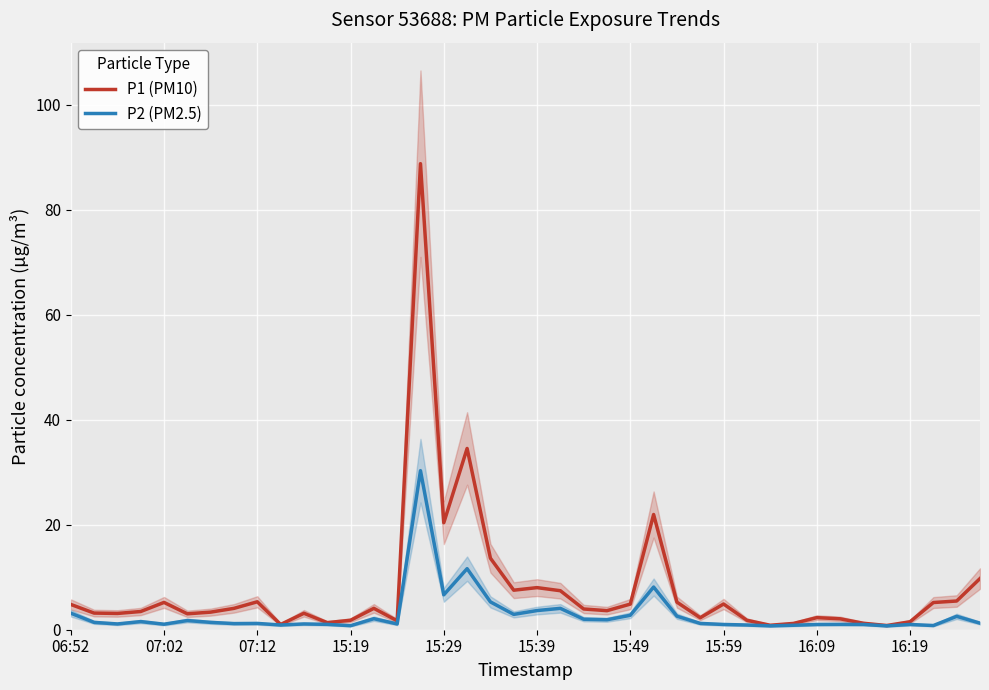

What is the maximum value for P2 (PM2.5)?

30.3